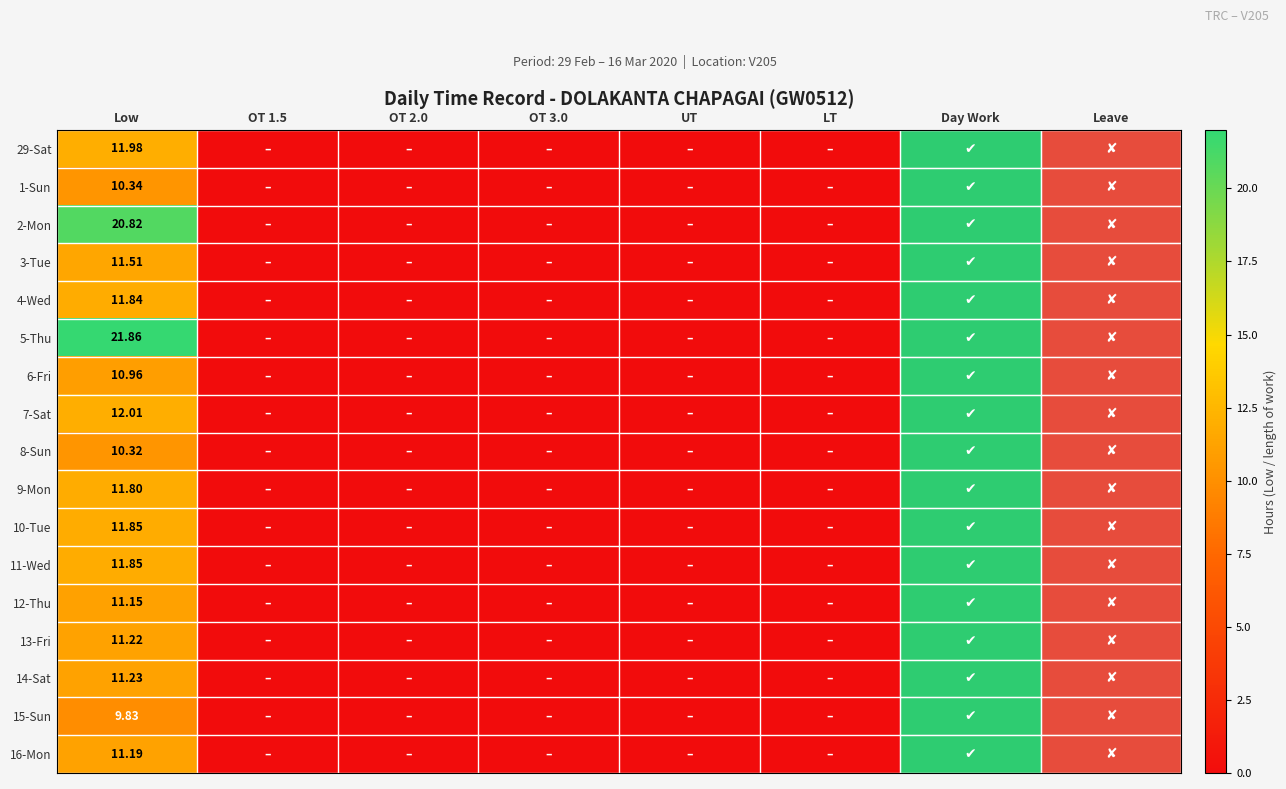

Is it true that 14-Sat equals 14.8 at Low?

False